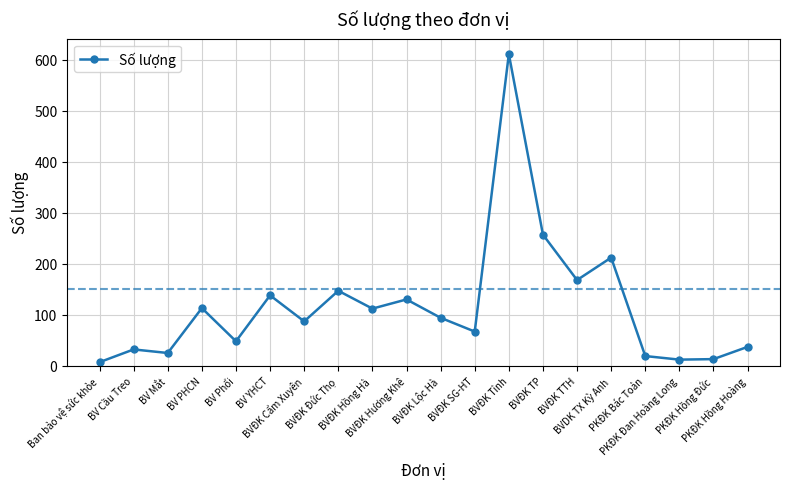

What is the maximum value shown in the chart?

611